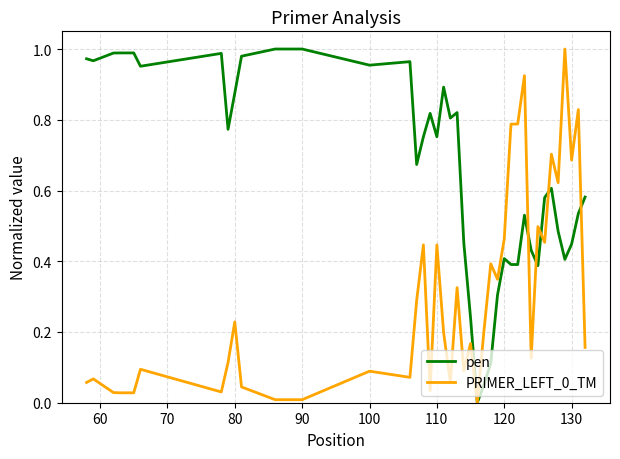

Which series has the largest total across all categories?

pen